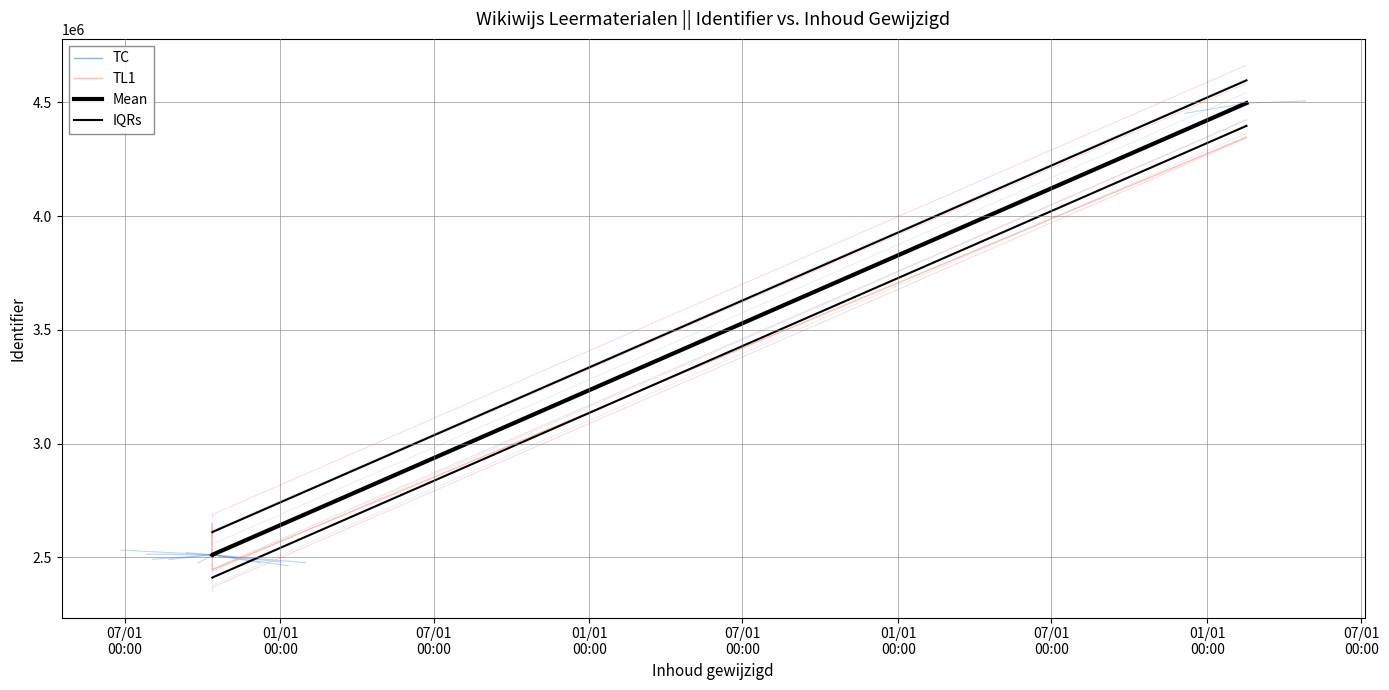

Read the TL1 value at 07/01
00:00.

4347531.3